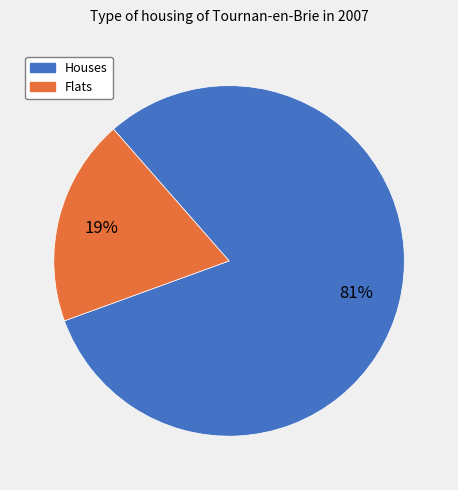

Which category has the biggest portion of the pie?

Houses